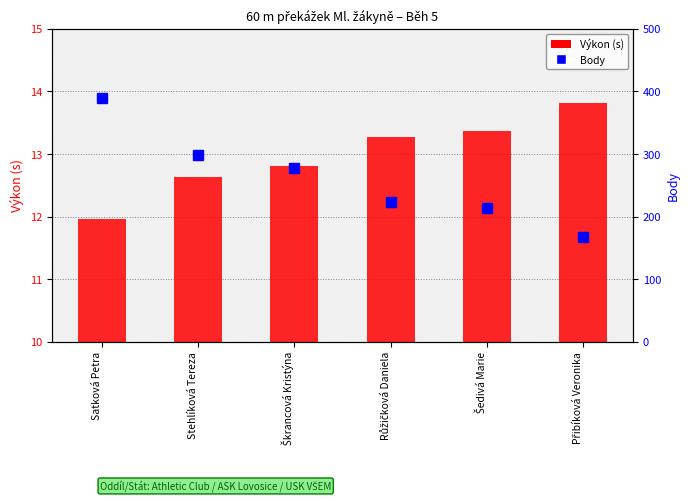

Which series has the largest total across all categories?

Body